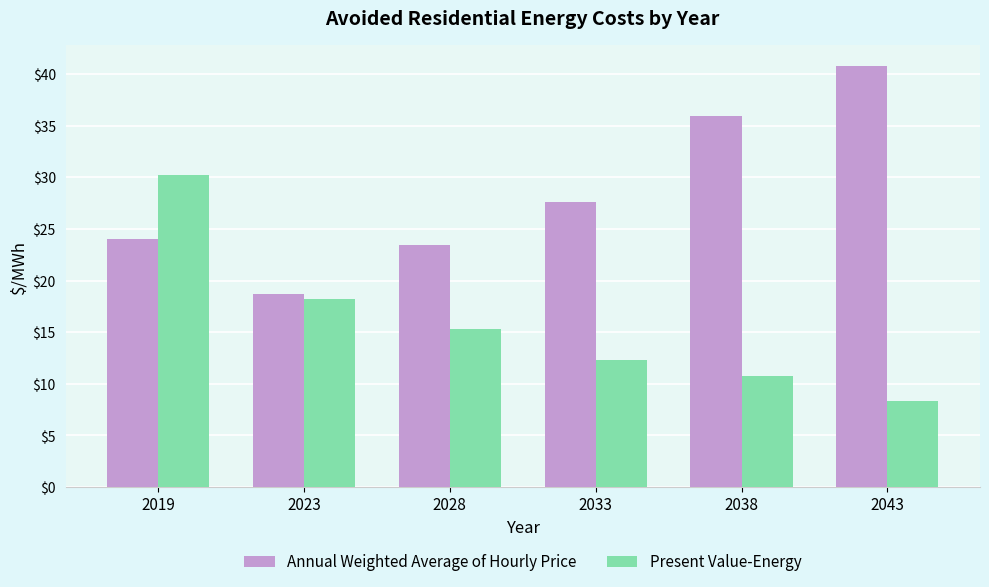

At which label does Present Value-Energy first exceed 15?

2019